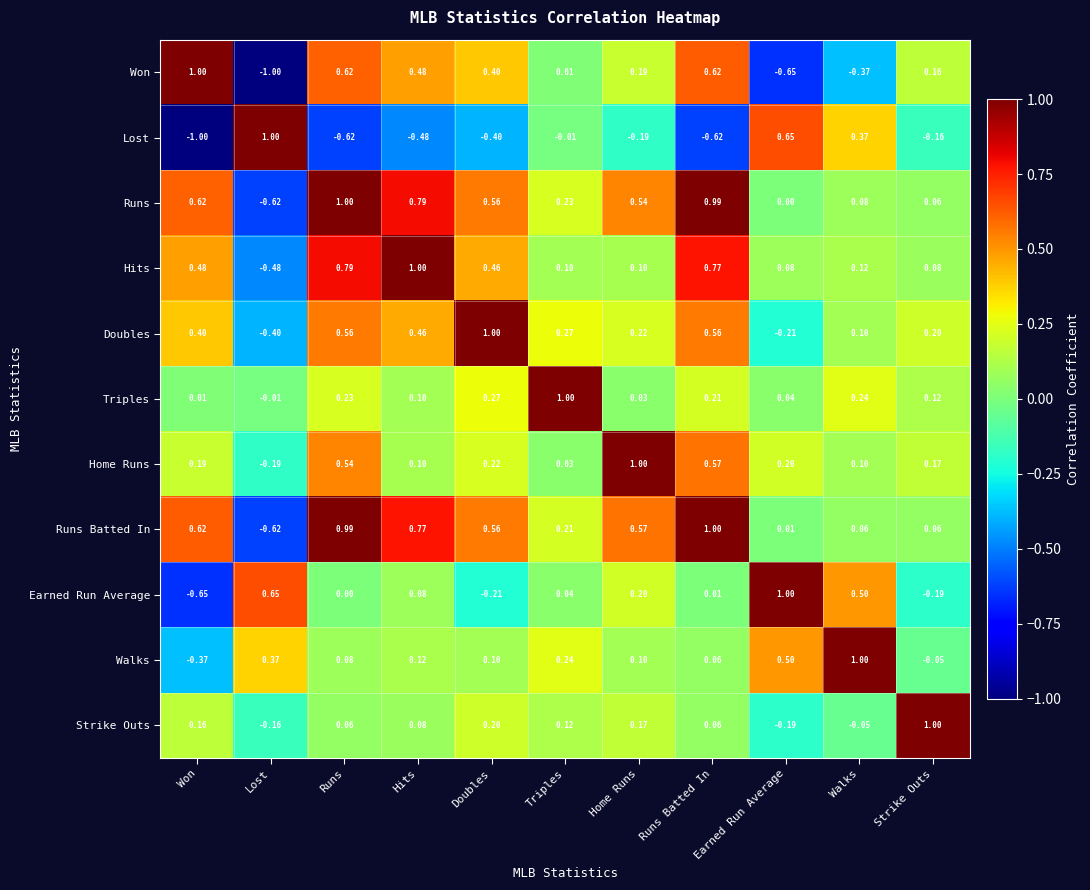

At which label does Won first exceed 0?

Won